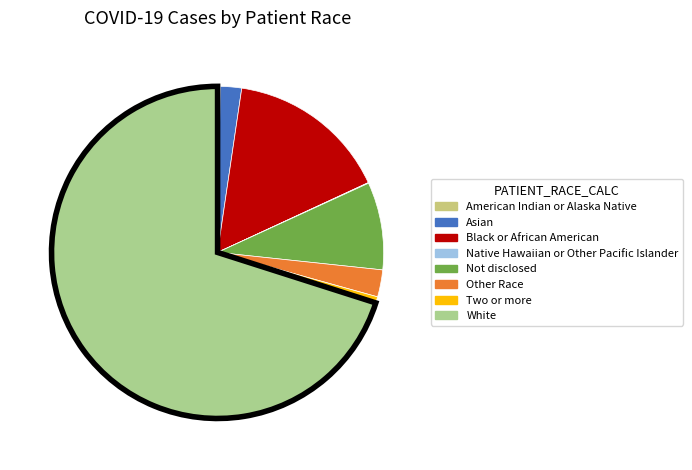

The Two or more slice represents 11% of the pie. True or false?

False